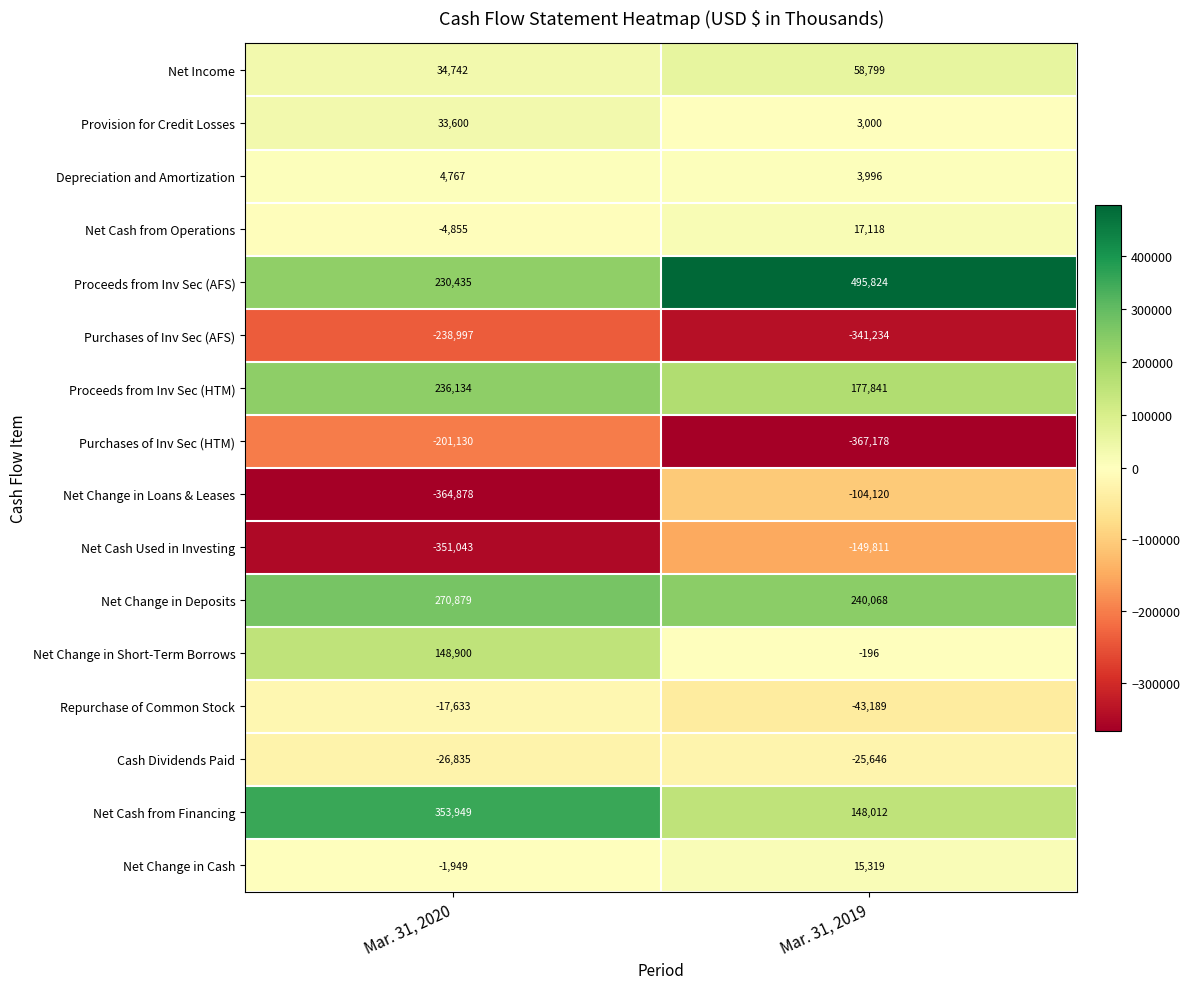

Which series has the widest spread of values?

Proceeds from Inv Sec (AFS)